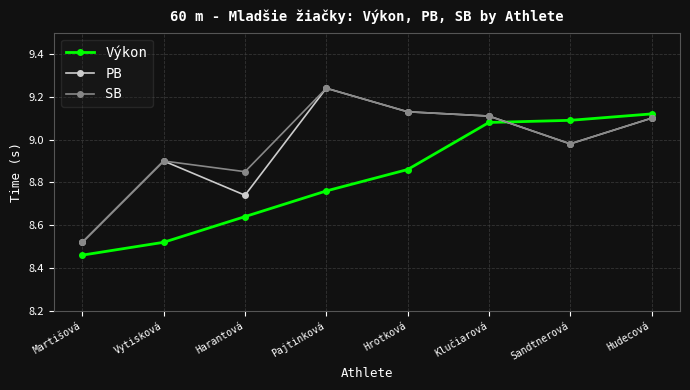

Which series changed the most between Harantová and Hudecová?

Výkon